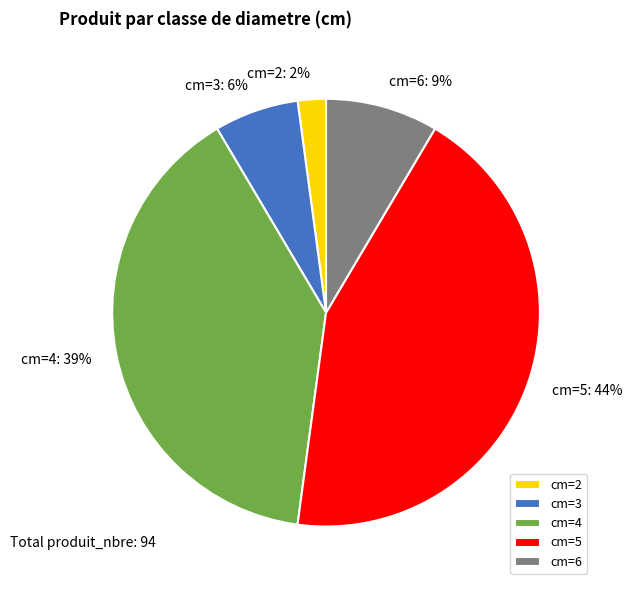

To the nearest percent, what is the average slice percentage?

20%